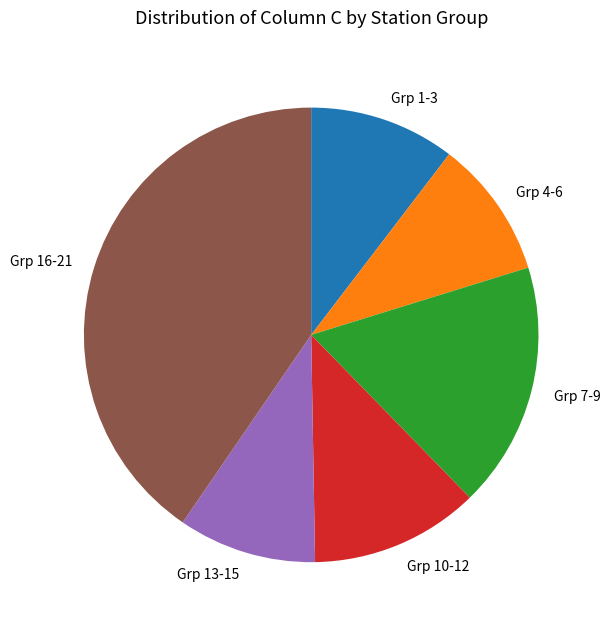

How many segments does this pie chart have?

6